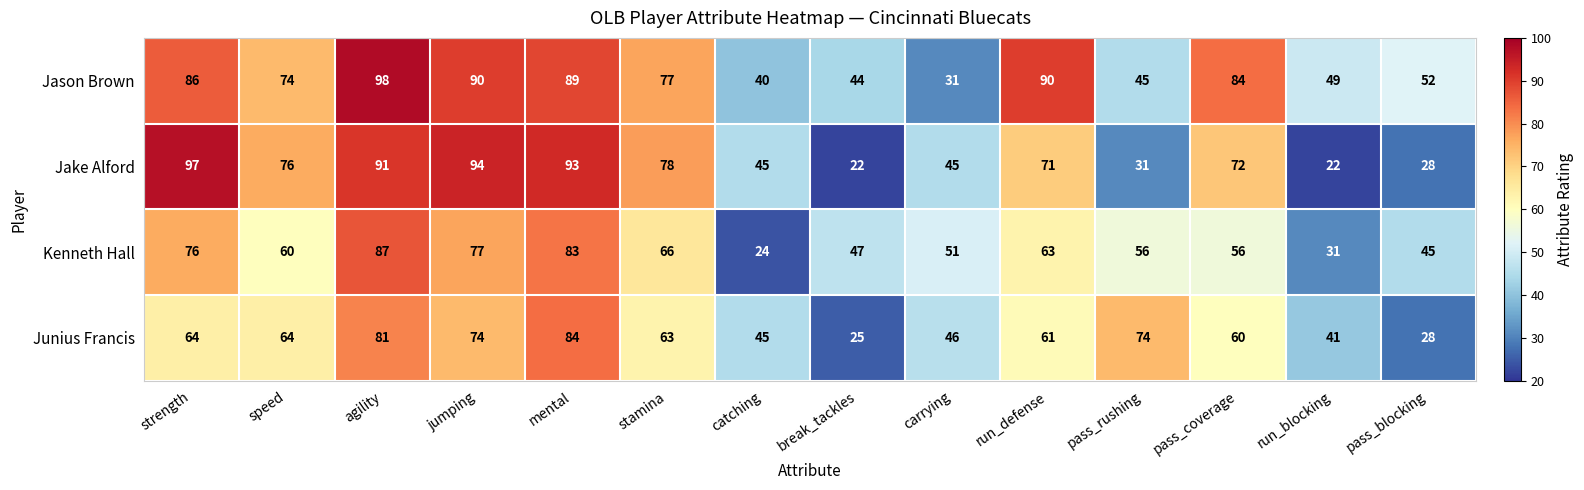

At which category is the sum across all series the highest?

agility